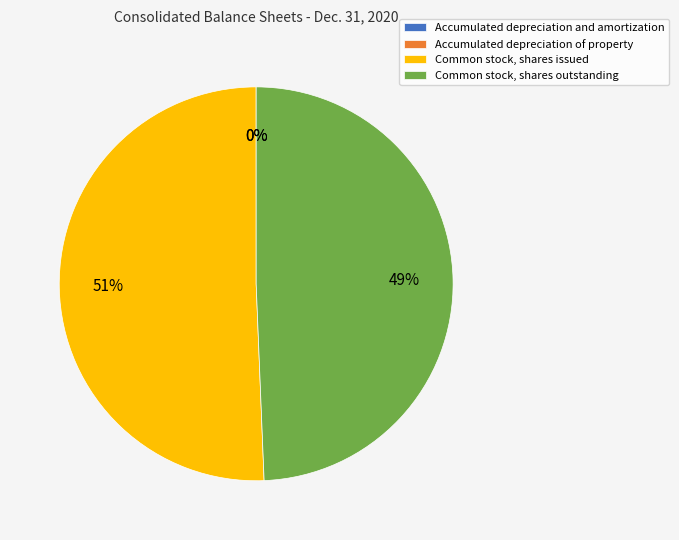

What percentage is the Common stock, shares issued slice, to the nearest percent?

51%